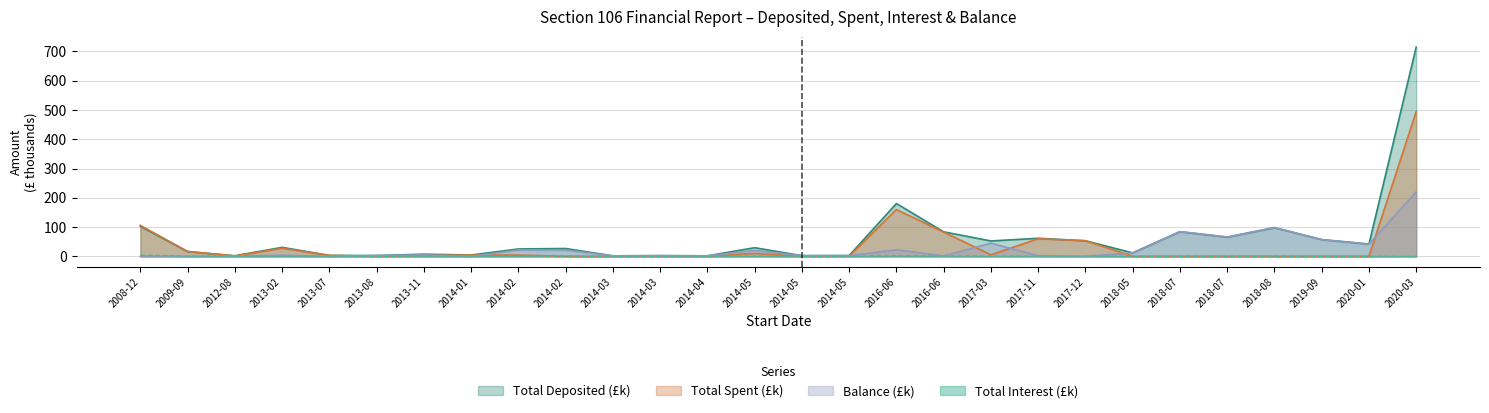

At how many categories does at least one series exceed 158?

2